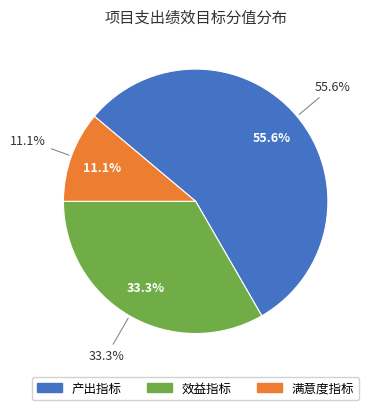

Rank the categories by value from highest to lowest.

产出指标, 效益指标, 满意度指标